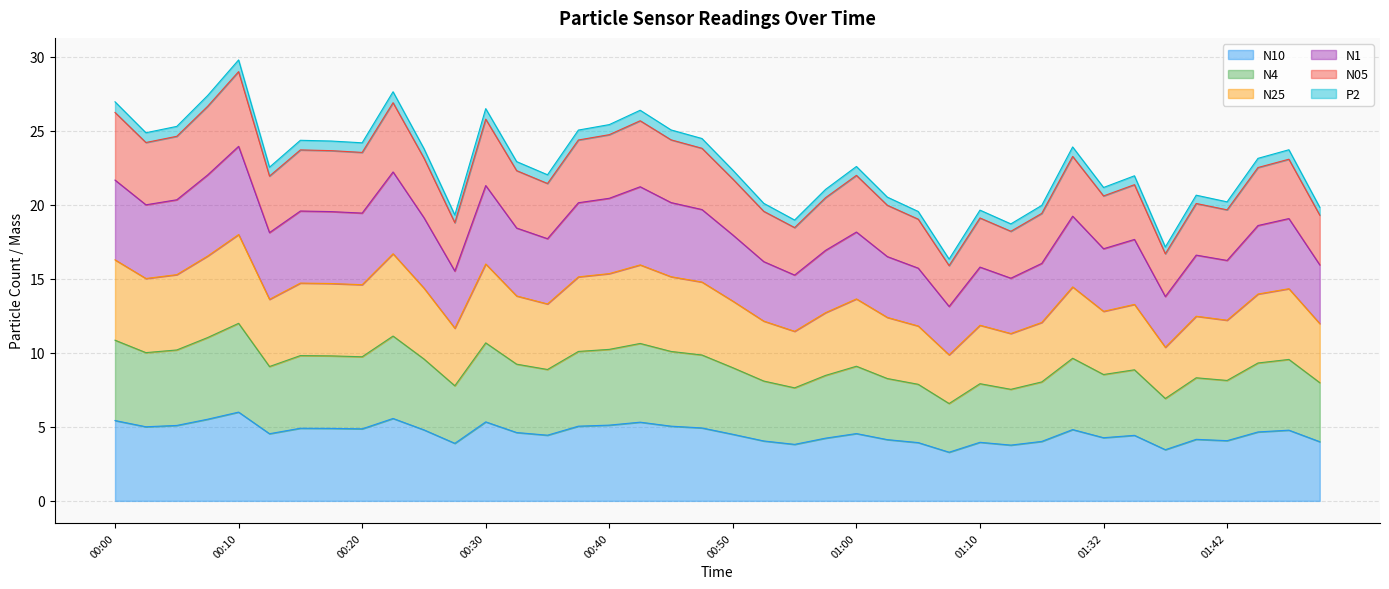

What is the total value across all series at 00:40?

25.4